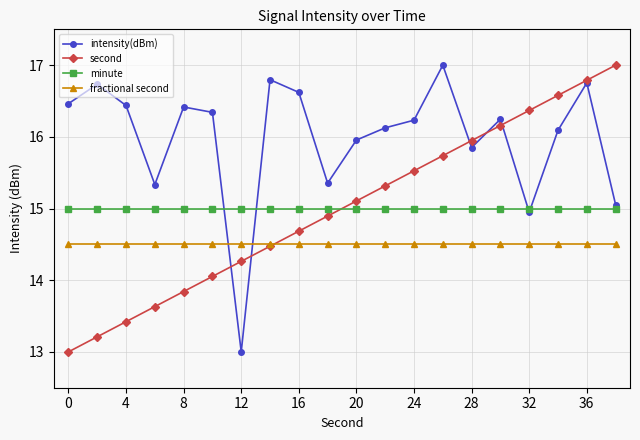

Which series ends up on top after the final intersection of minute and second?

second